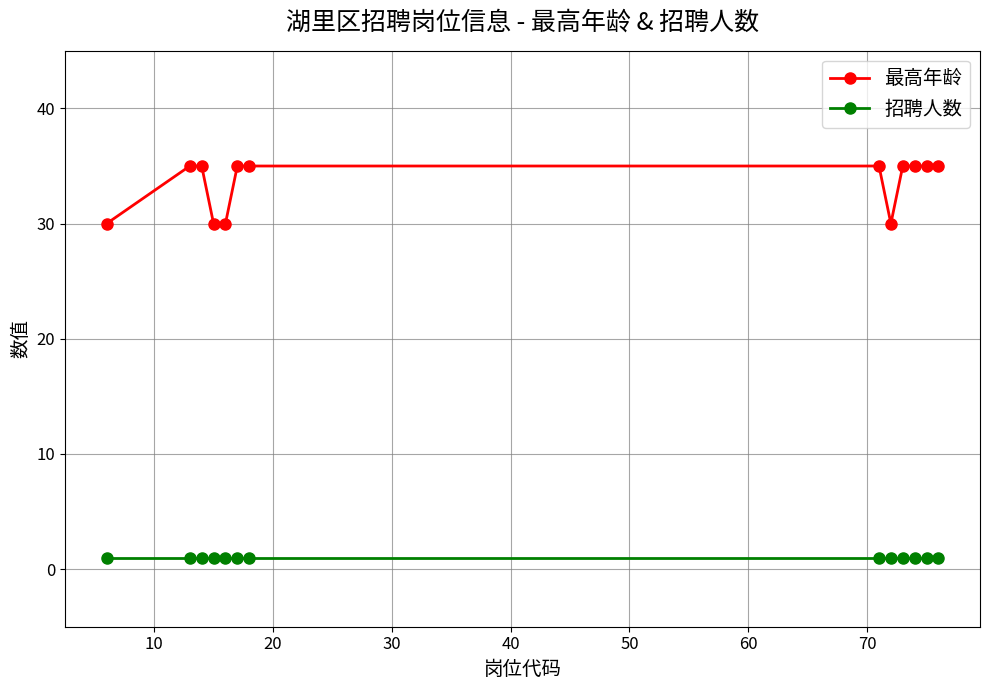

What is the difference between the second highest and minimum values in the 最高年龄 series?

5